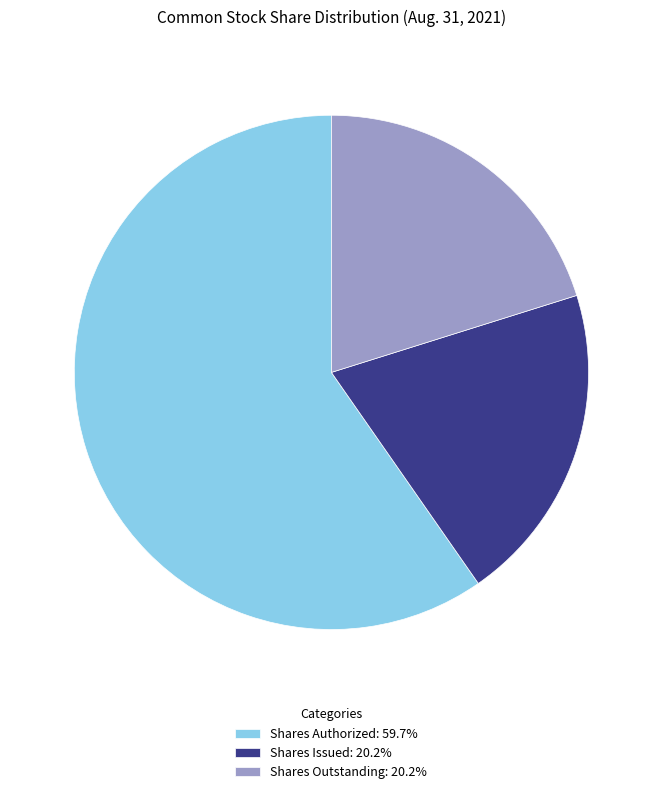

Is the sum of Shares Issued: 20.2% and Shares Outstanding: 20.2% greater than half?

No